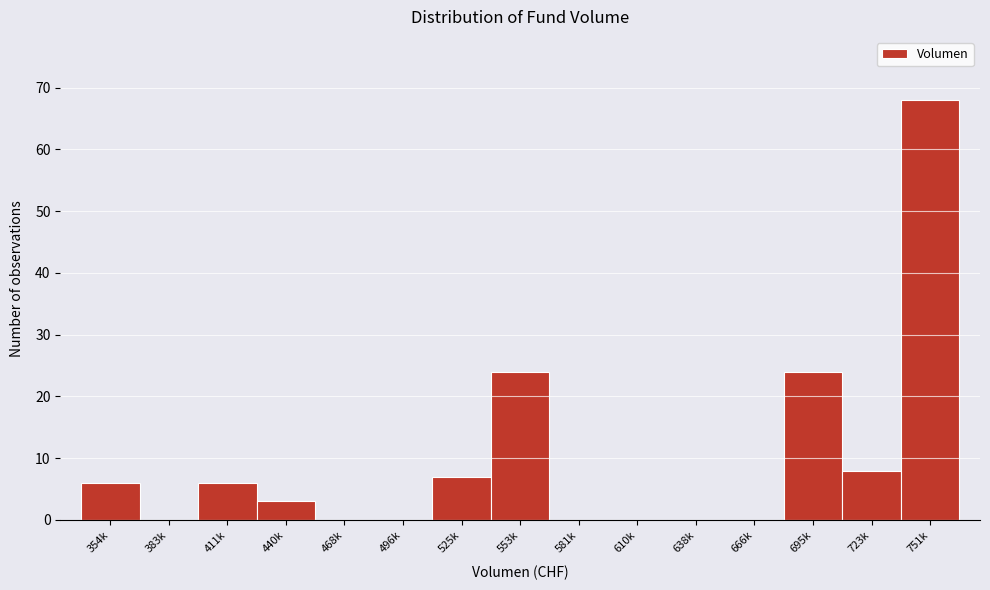

Reading left to right, extract all data points from this chart.

354k=6	383k=0	411k=6	440k=3	468k=0	496k=0	525k=7	553k=24	581k=0	610k=0	638k=0	666k=0	695k=24	723k=8	751k=68